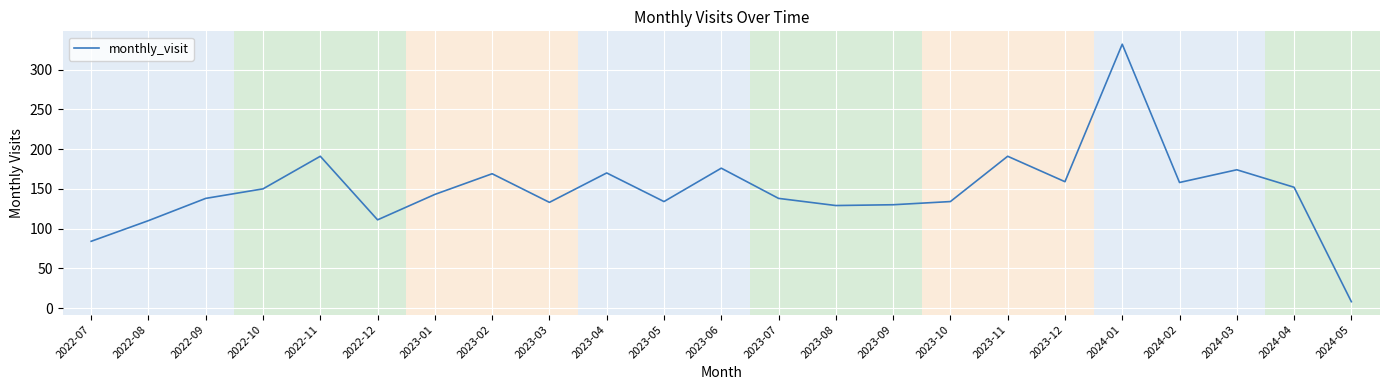

What position from the right is 2022-08?

22